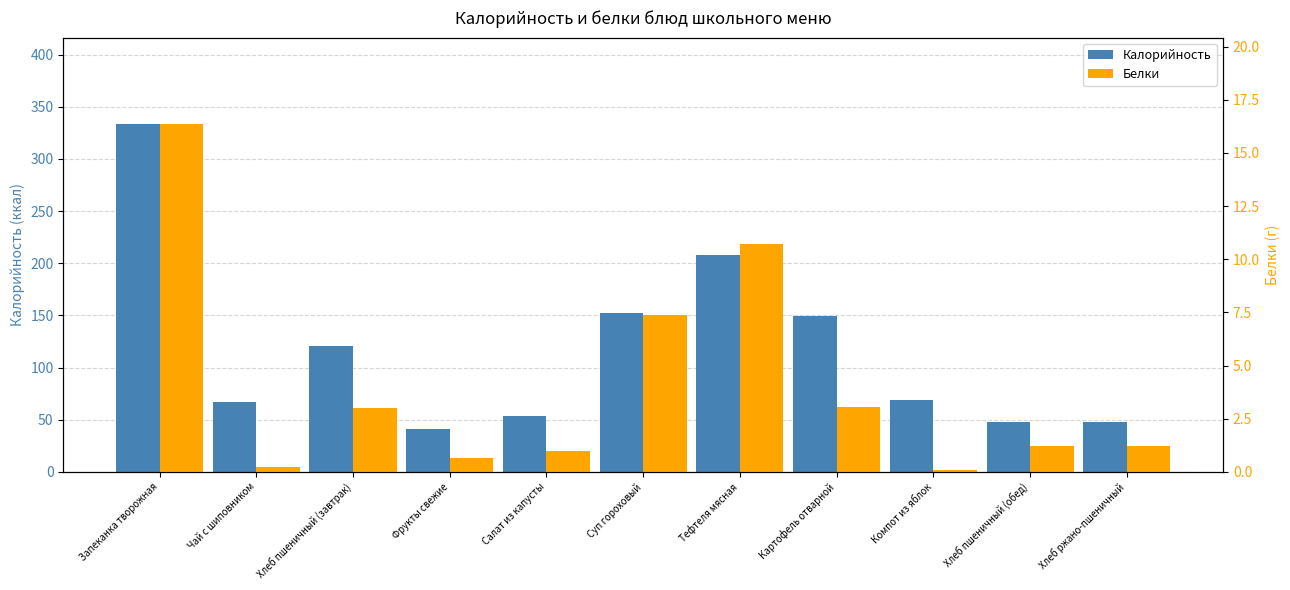

The value of Белки at Картофель отварной is 3.1. True or false?

True